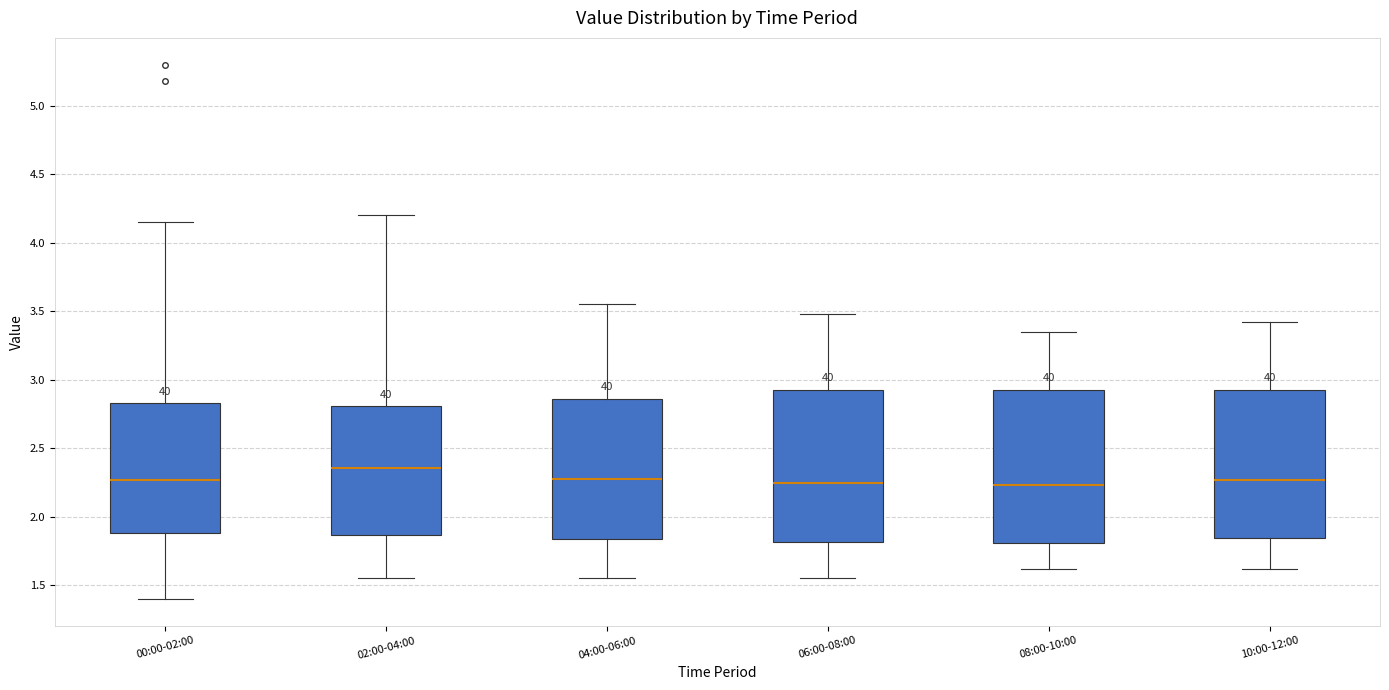

Reading left to right, read every box against the y-axis: the position of its median line, the range the box covers, and the ends of its whiskers. The values are not printed on the chart, so give them approximately, as read against the axis.

00:00-02:00: median 2.25, box 1.90 to 2.85, whiskers 1.40 to 4.15
02:00-04:00: median 2.35, box 1.85 to 2.80, whiskers 1.55 to 4.20
04:00-06:00: median 2.30, box 1.85 to 2.85, whiskers 1.55 to 3.55
06:00-08:00: median 2.25, box 1.80 to 2.95, whiskers 1.55 to 3.50
08:00-10:00: median 2.25, box 1.80 to 2.95, whiskers 1.60 to 3.35
10:00-12:00: median 2.25, box 1.85 to 2.95, whiskers 1.60 to 3.40